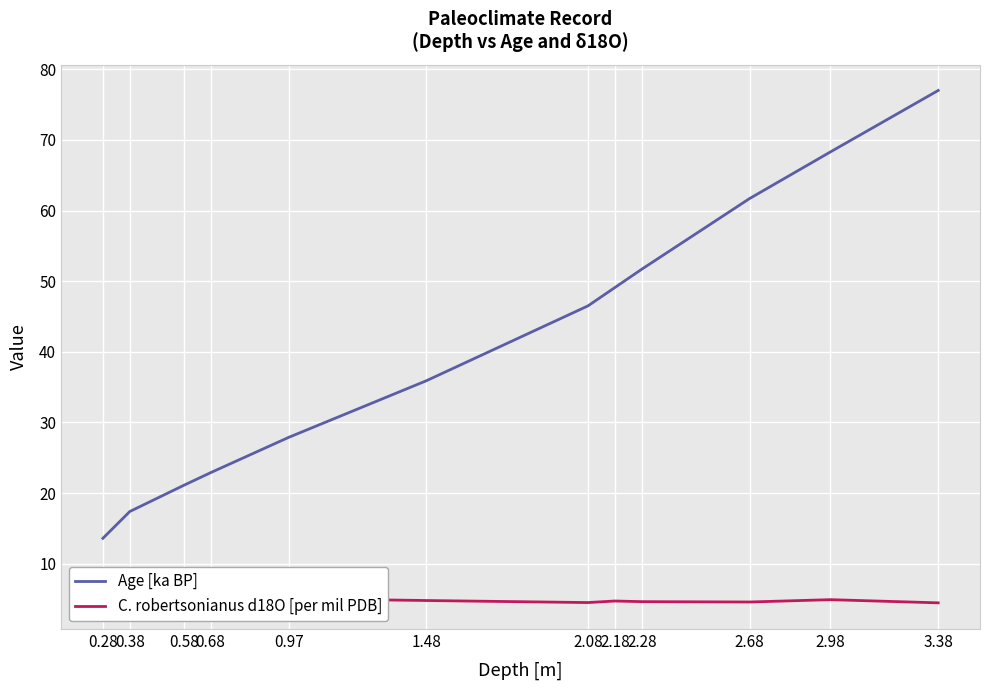

What position from the left is 2.08?

7